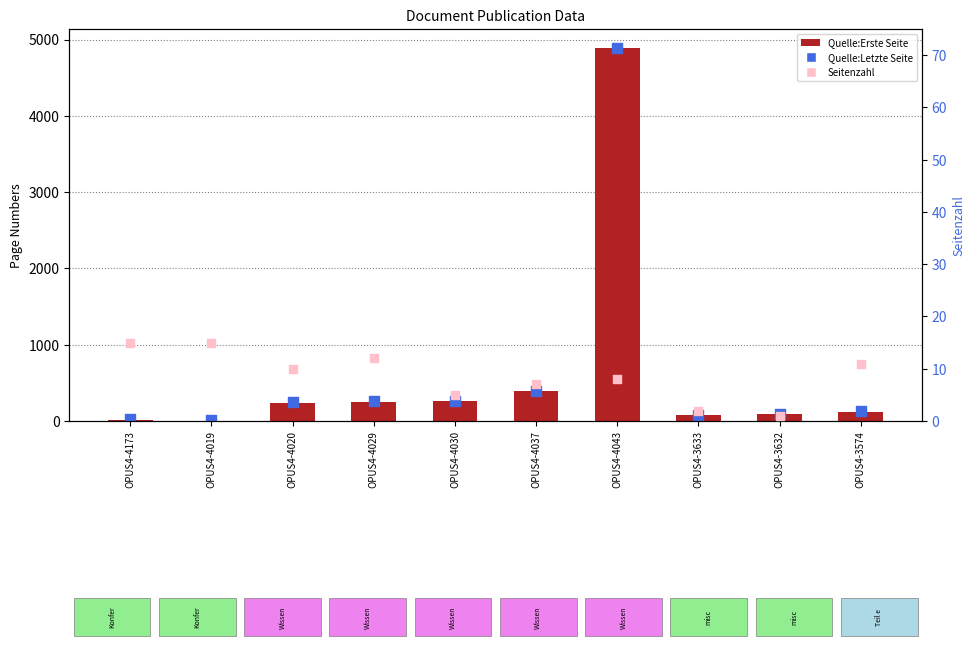

Which series has the largest total across all categories?

Quelle:Letzte Seite